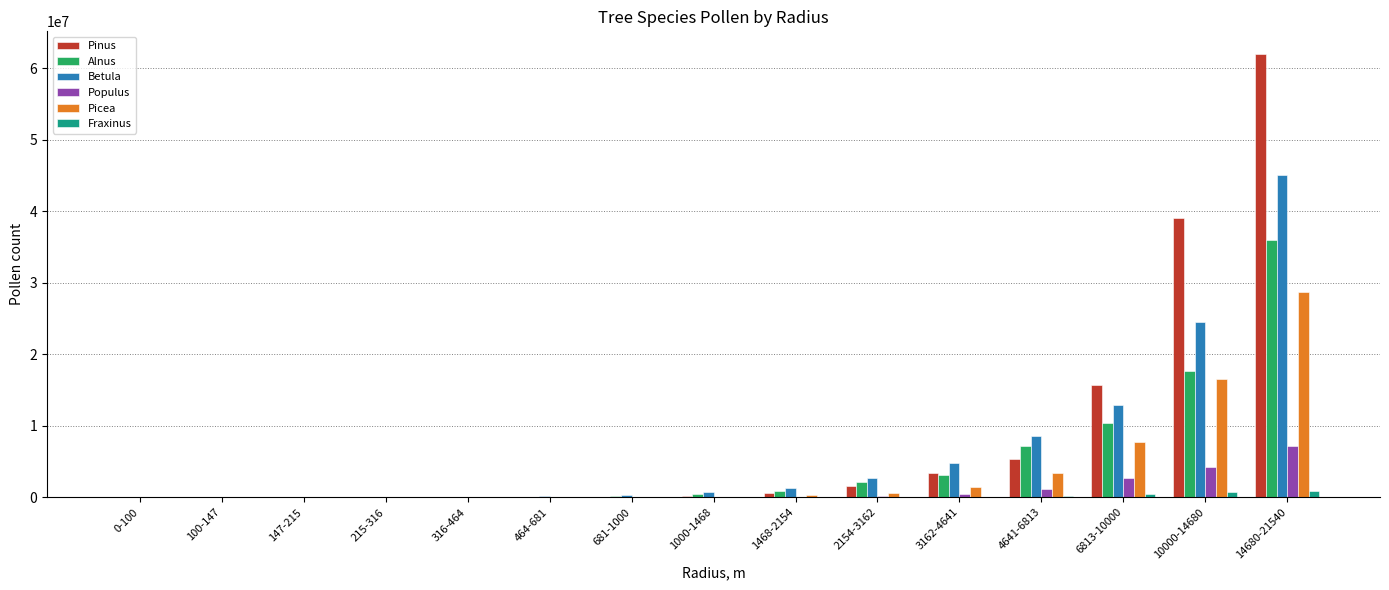

What is the average value of the Betula series?

6761867.4